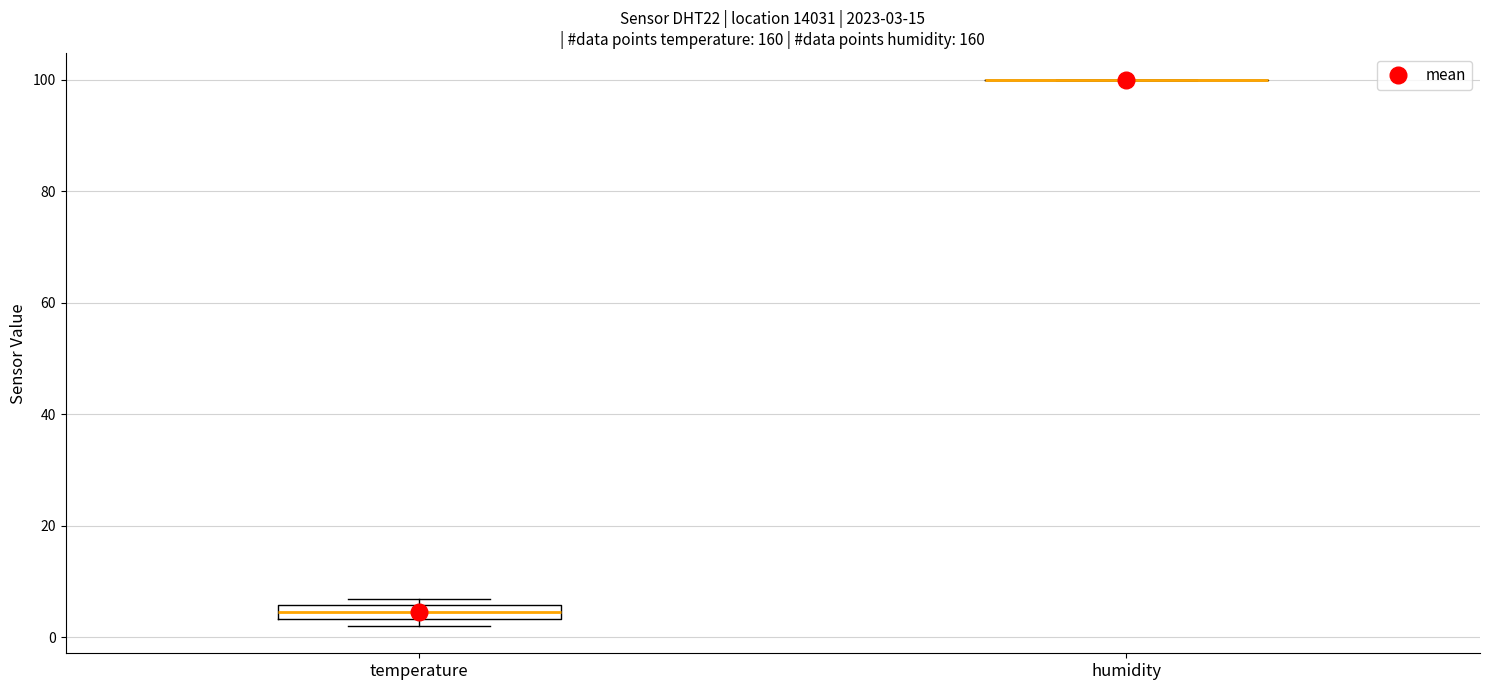

Comparing the boxes themselves (not the whiskers), which one is the tallest?

temperature